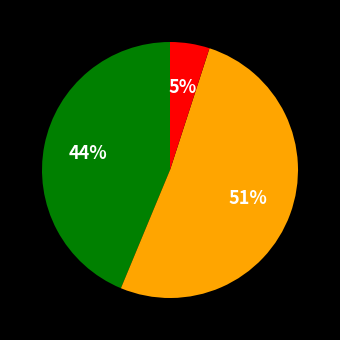

To the nearest percent, what is the difference between the largest and smallest slice percentages?

46%